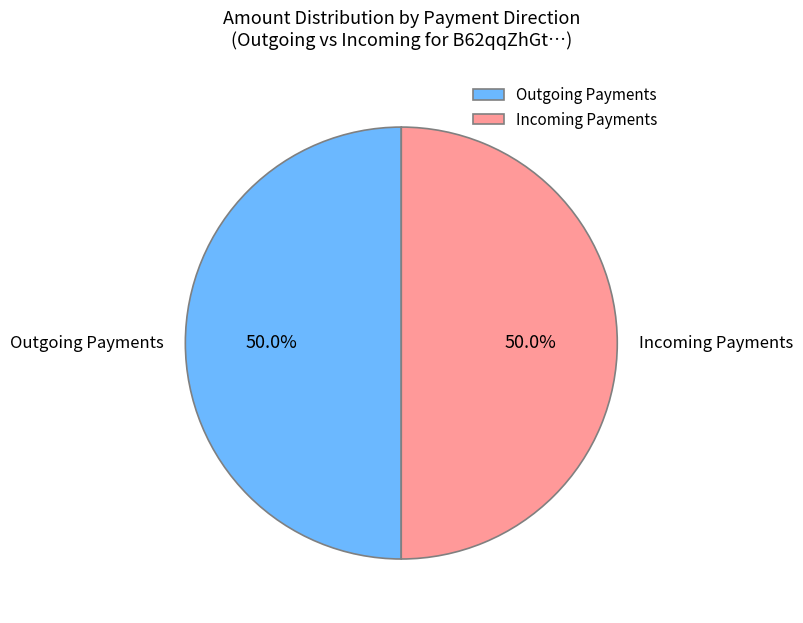

How many segments does this pie chart have?

2